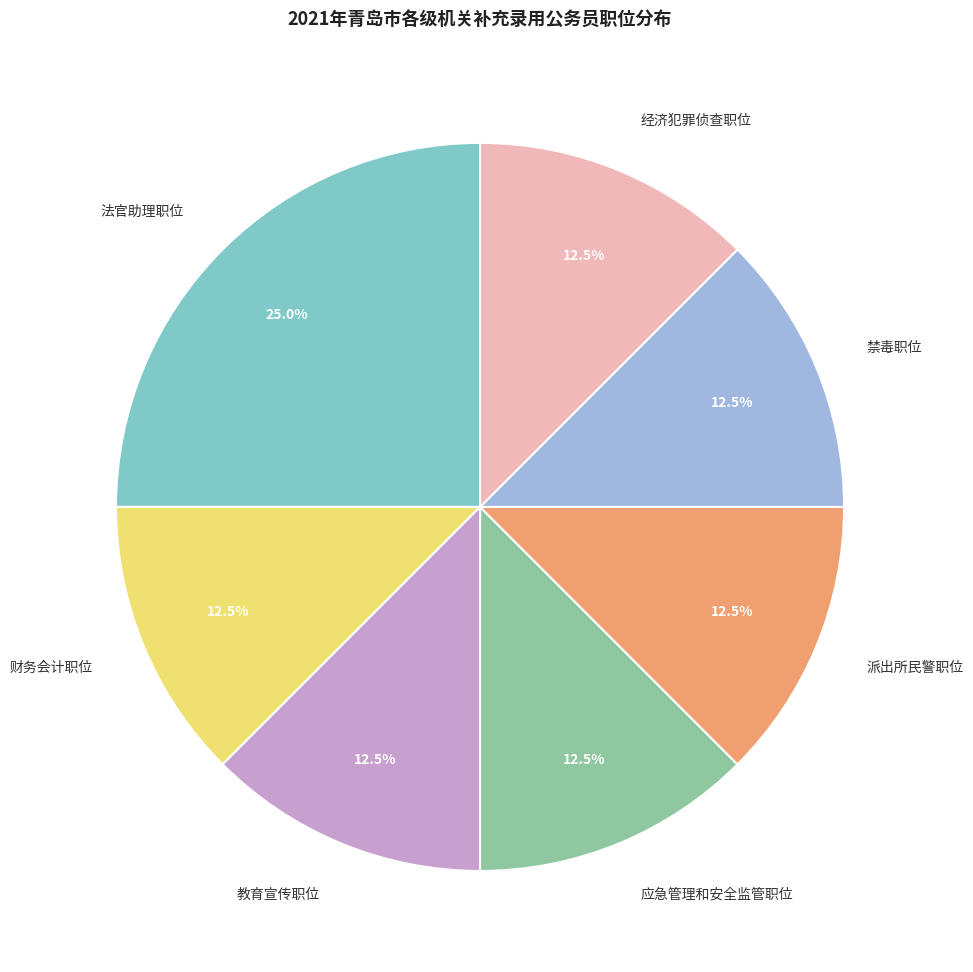

Count the number of slices in the pie.

7